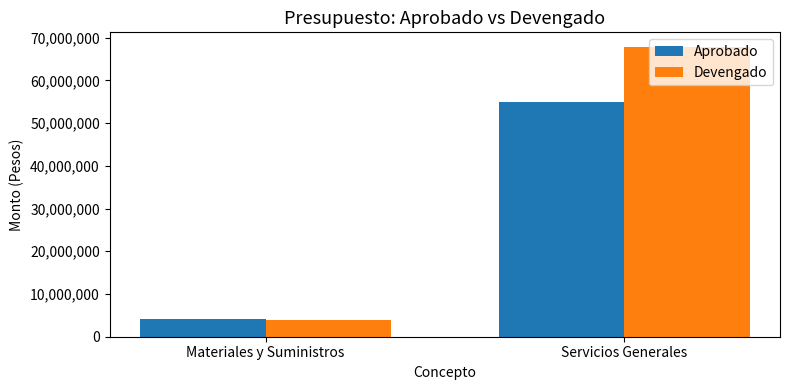

What is the sum of the Devengado values at Servicios Generales and Materiales y Suministros?

71736565.2